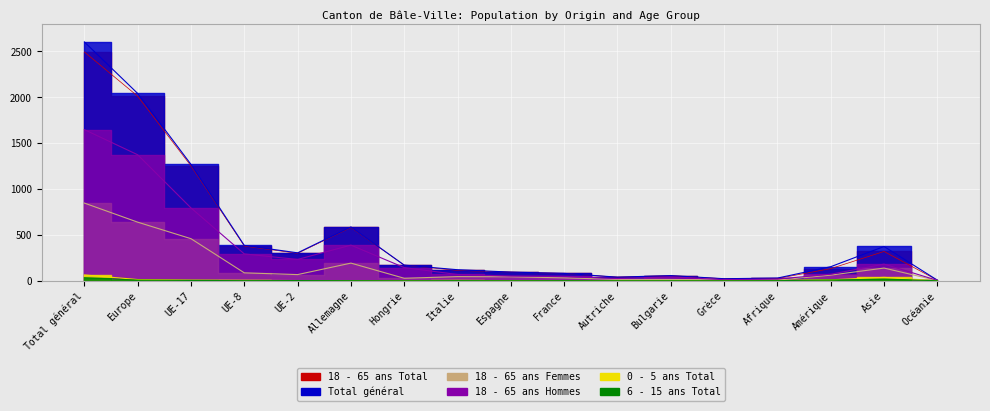

In 0 - 5 ans Total, how many points are lower than both neighbors (excluding endpoints)?

1